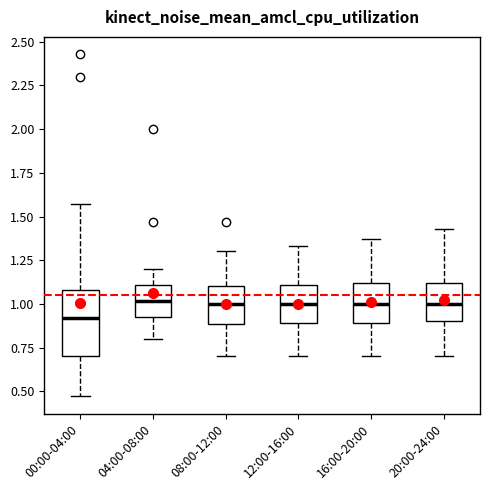

Which box is the tallest, from its lower edge to its upper edge?

00:00-04:00